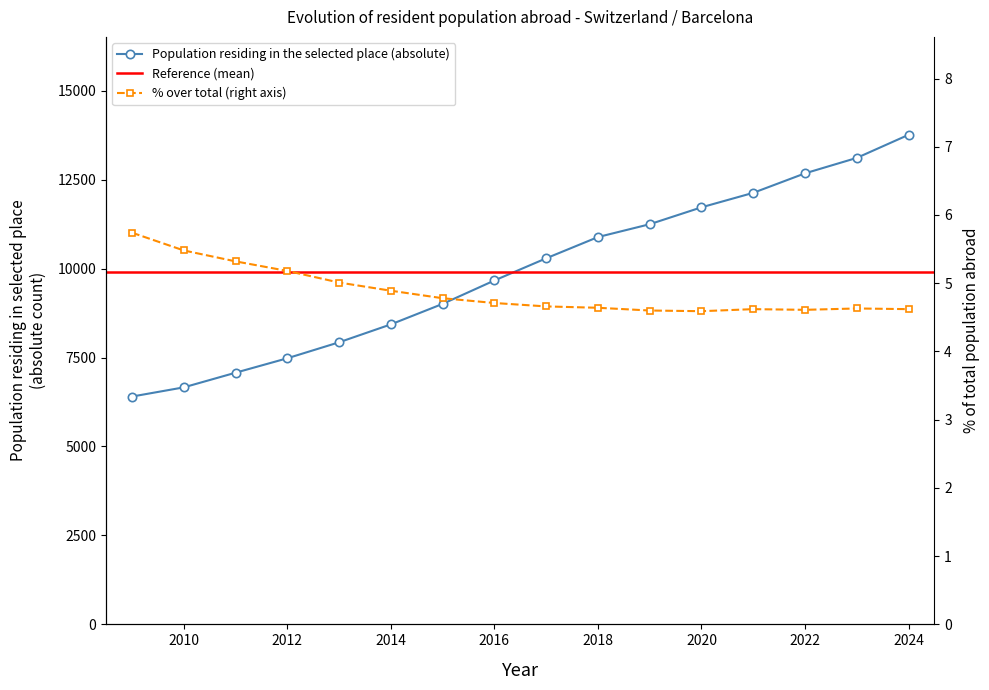

True or false: Population residing in the selected place (absolute) has more than 0 interior local peaks.

False